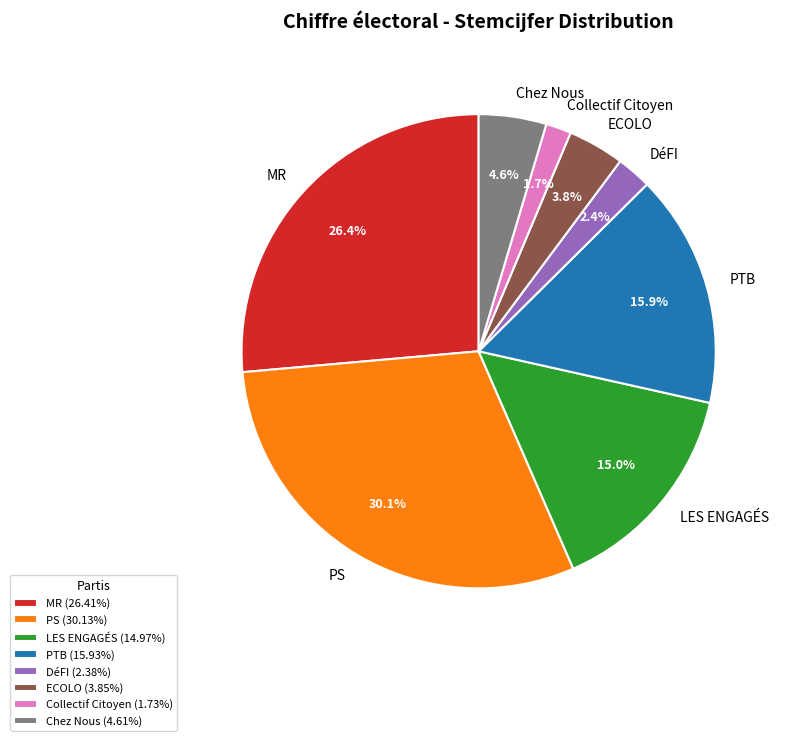

Do ECOLO and PS together represent more than half of the pie?

No